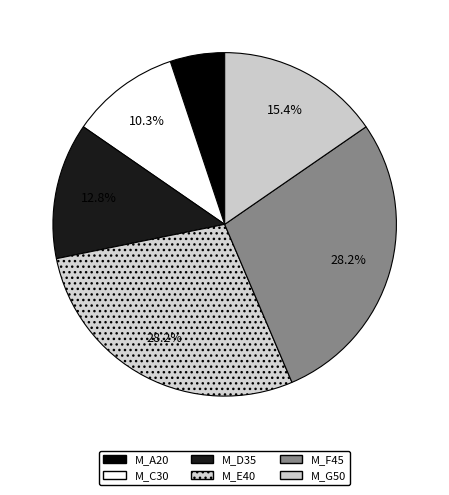

Is the sum of M_G50 and M_E40 greater than half?

No